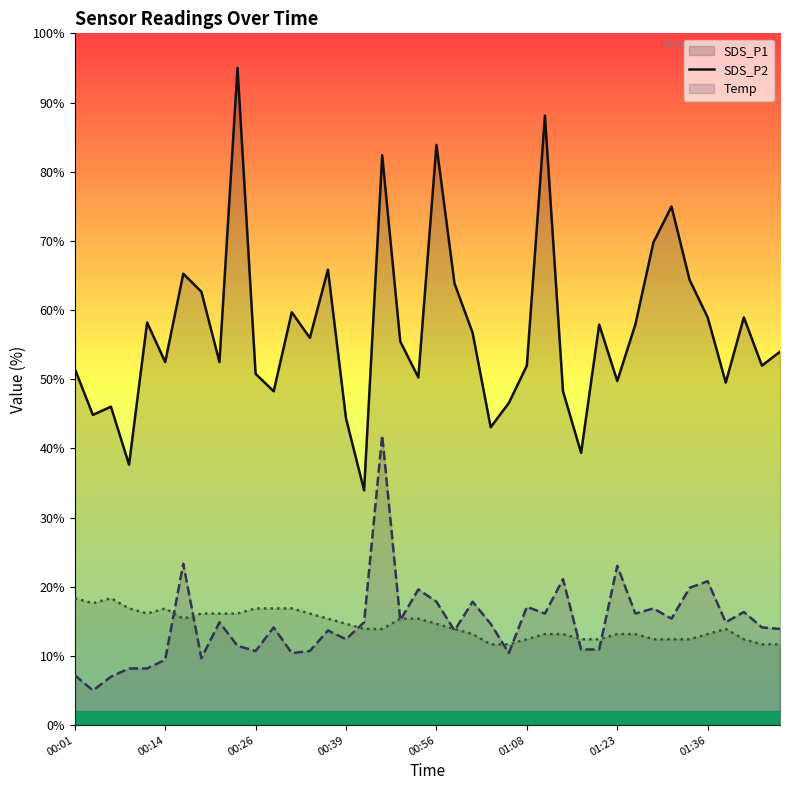

True or false: Temp line has more than 1 interior local peaks.

True